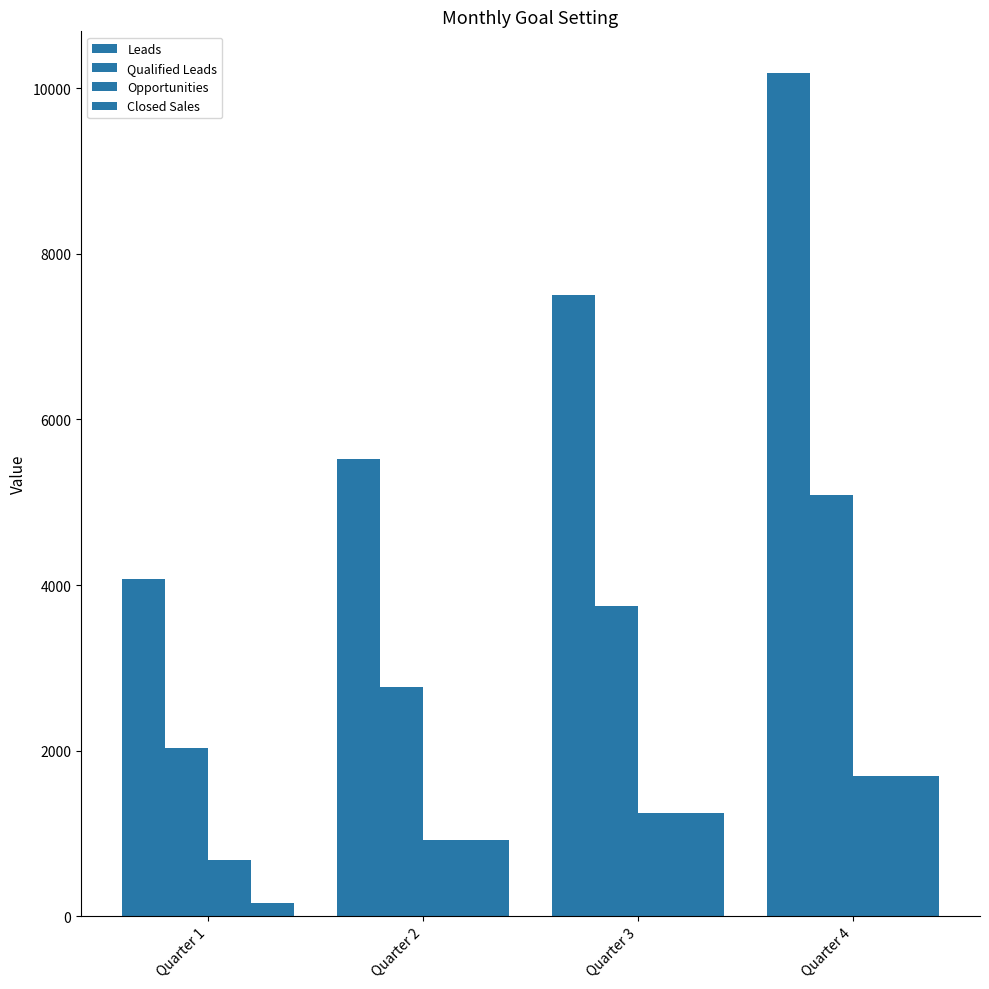

List the labels in order of Qualified Leads value, smallest first.

Quarter 1, Quarter 2, Quarter 3, Quarter 4